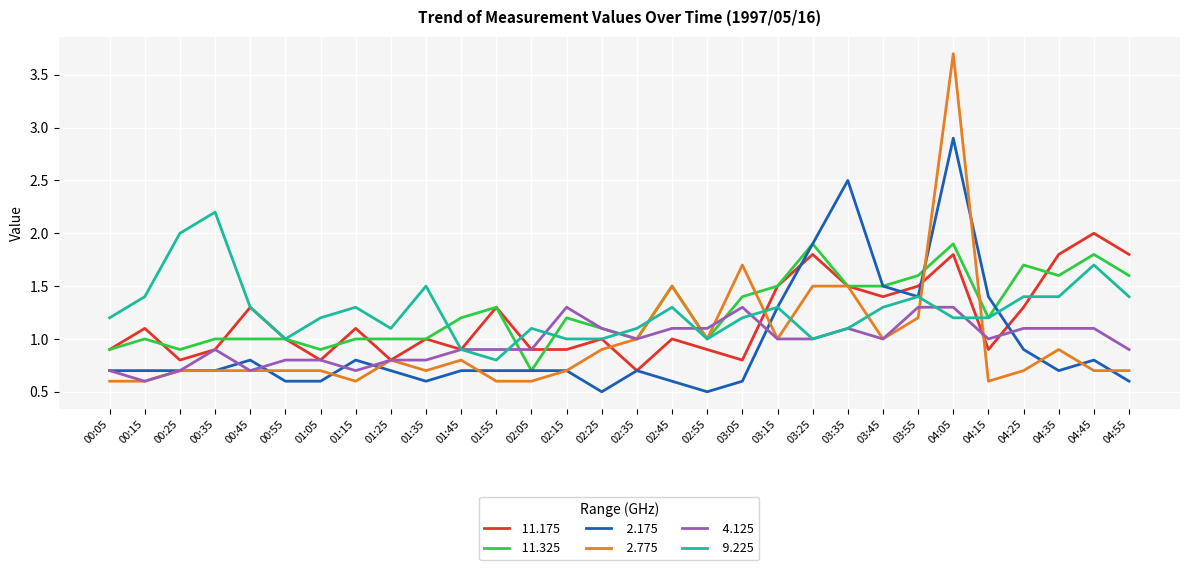

At which category is the sum across all series the highest?

04:05